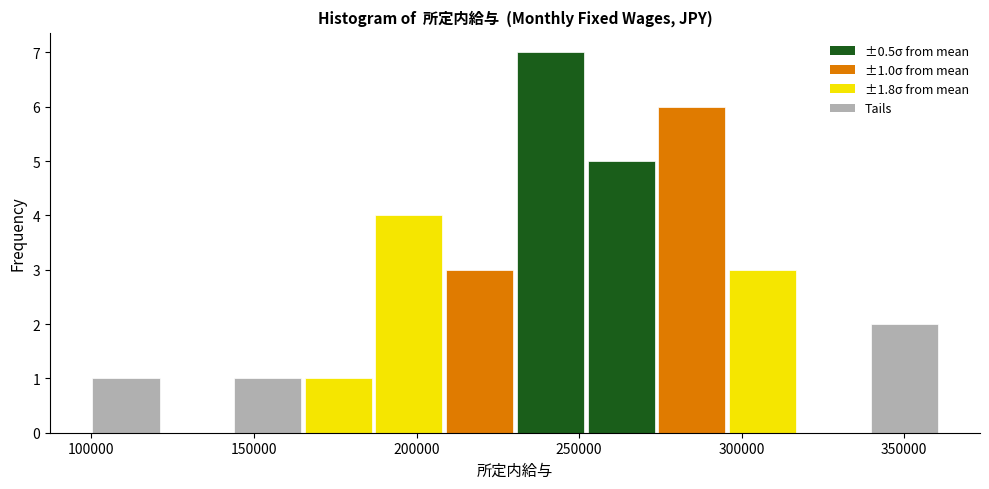

Over which range of the x-axis is the bar tallest?

230000 to 250000